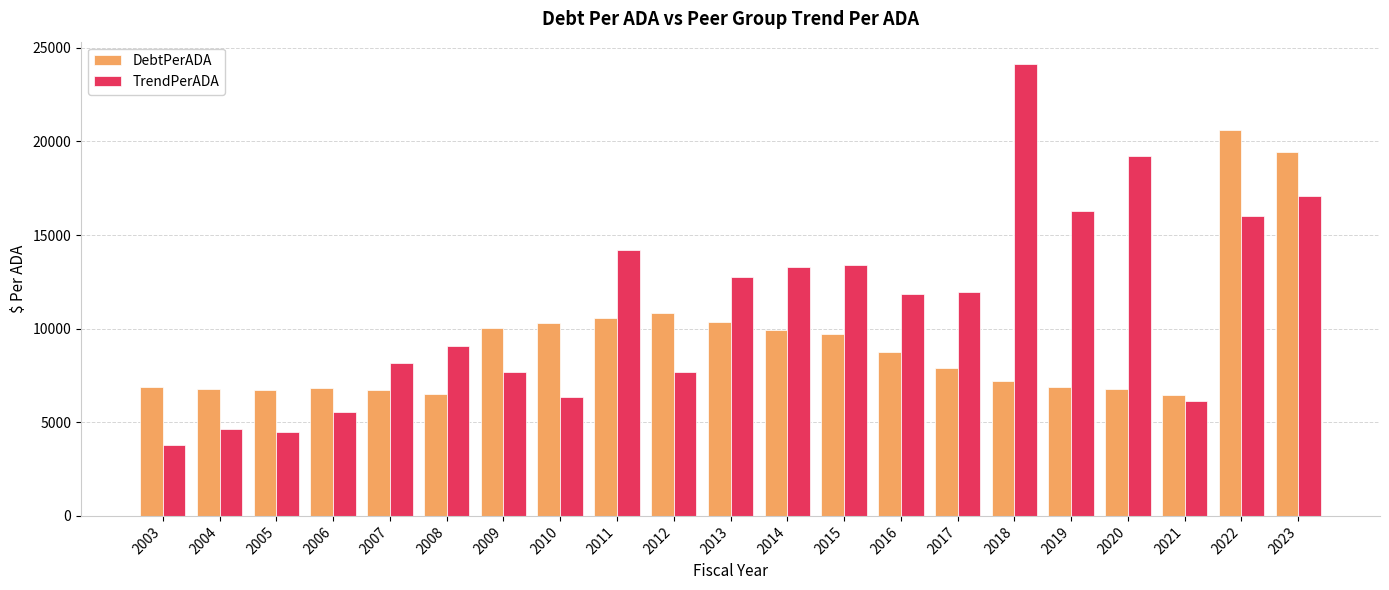

Rank the series by their average value, from highest to lowest.

TrendPerADA, DebtPerADA